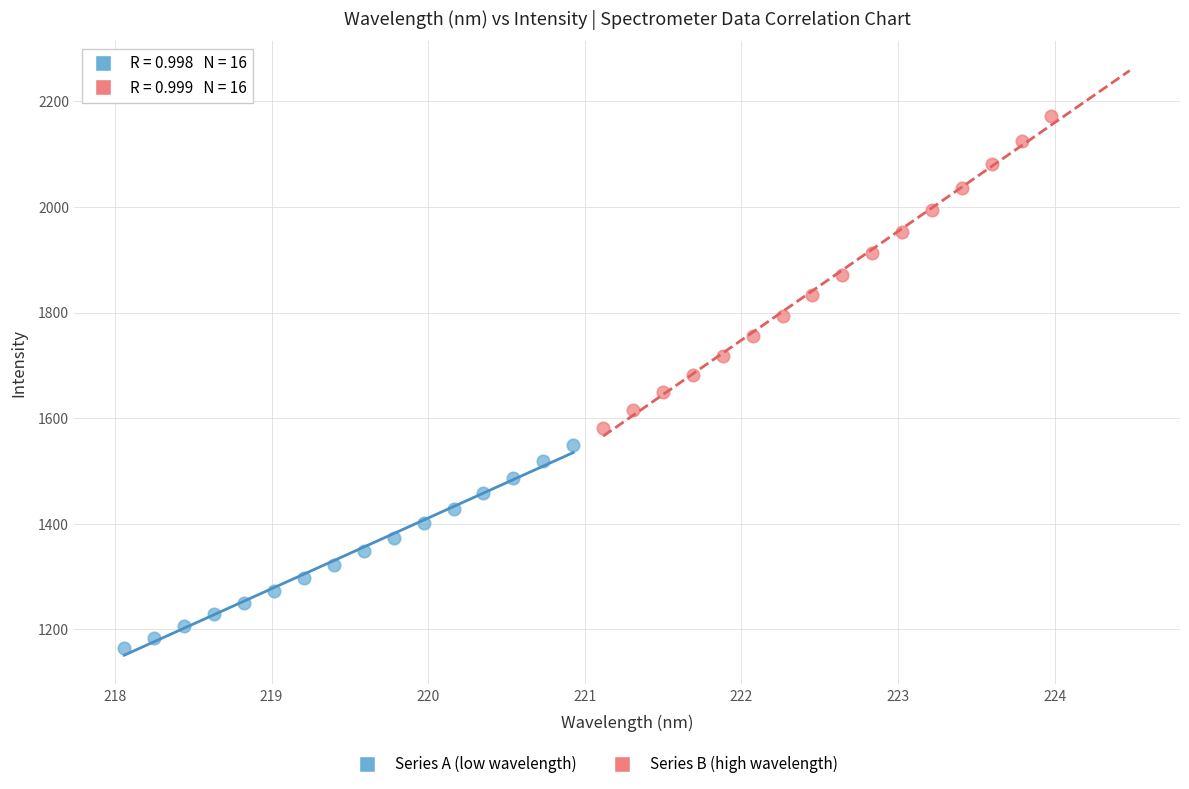

Which series has the widest spread of Y values?

Series B (high wavelength)